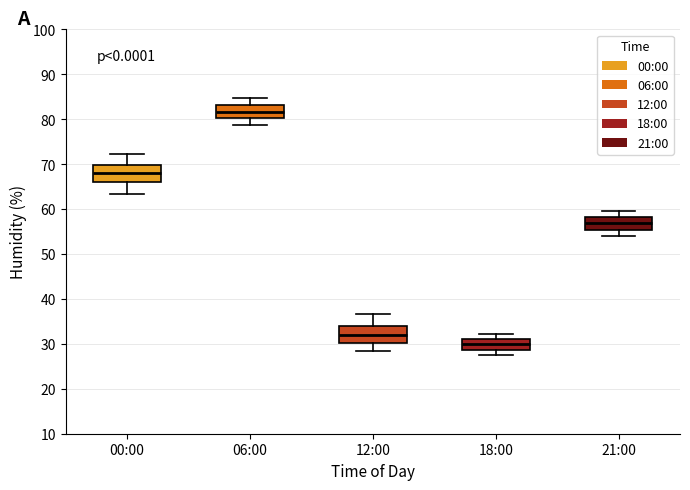

Reading left to right, transcribe this box plot: for each box, give where its median line is, the range the box spans, and where its two whiskers end, as read against the y-axis. The values are not printed on the chart, so give them approximately, as read against the axis.

00:00: median 68, box 66 to 70, whiskers 63 to 72
06:00: median 82, box 80 to 83, whiskers 79 to 85
12:00: median 32, box 30 to 34, whiskers 28 to 37
18:00: median 30, box 29 to 31, whiskers 28 to 32
21:00: median 57, box 55 to 58, whiskers 54 to 60